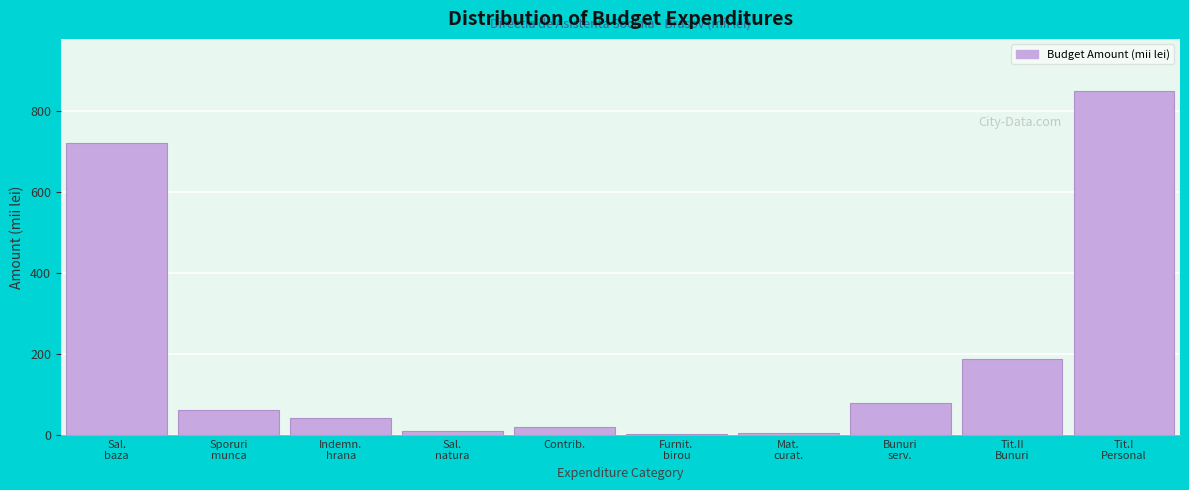

What is the maximum value shown in the chart?

851.0